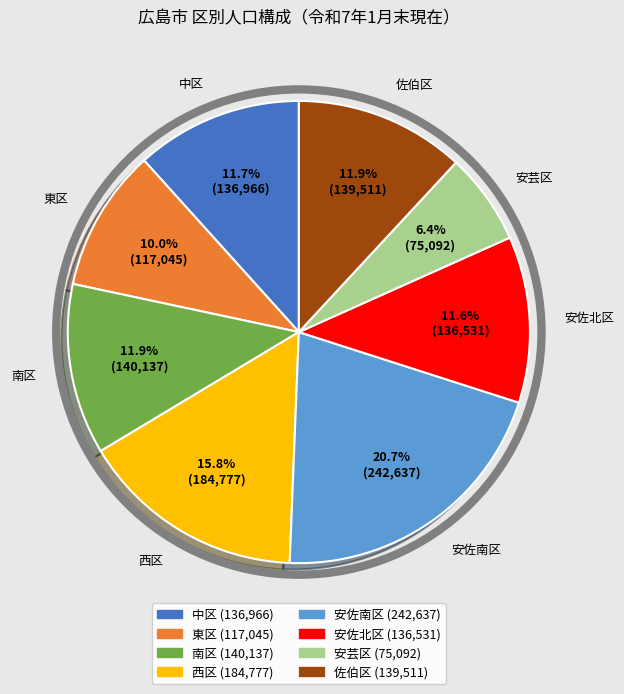

Do 東区 and 佐伯区 together represent more than half of the pie?

No